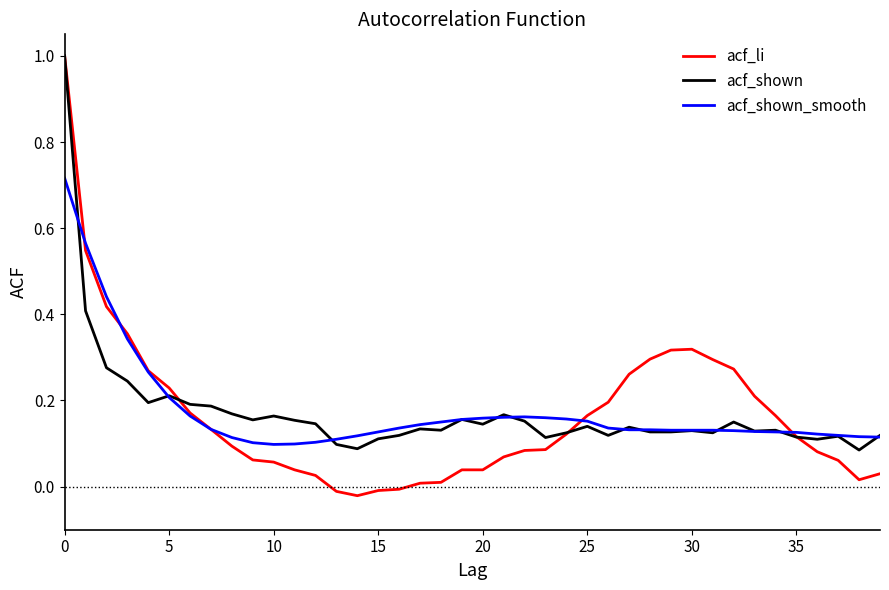

How many lines are shown in the chart?

3